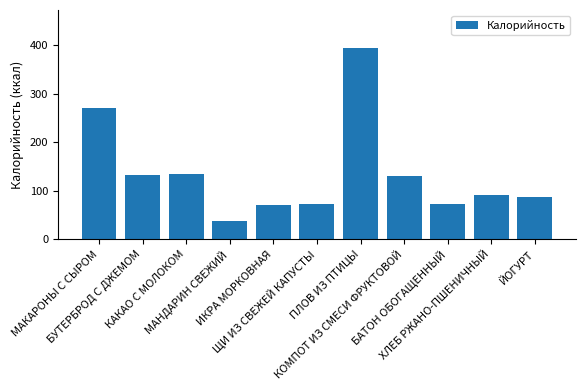

How many data points are less than 92?

5